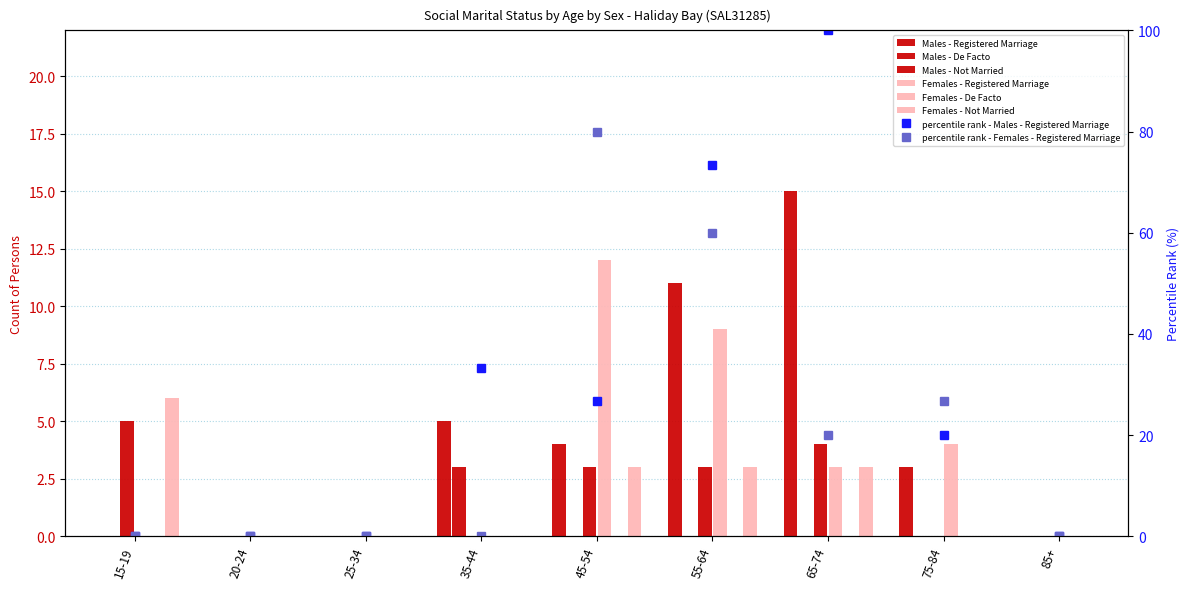

Read the Females - Not Married value at 15-19.

6